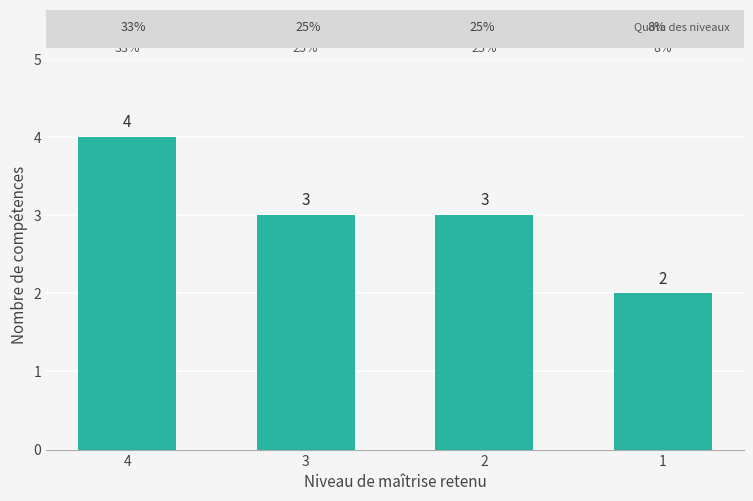

At which category does the chart reach its peak across all series?

4